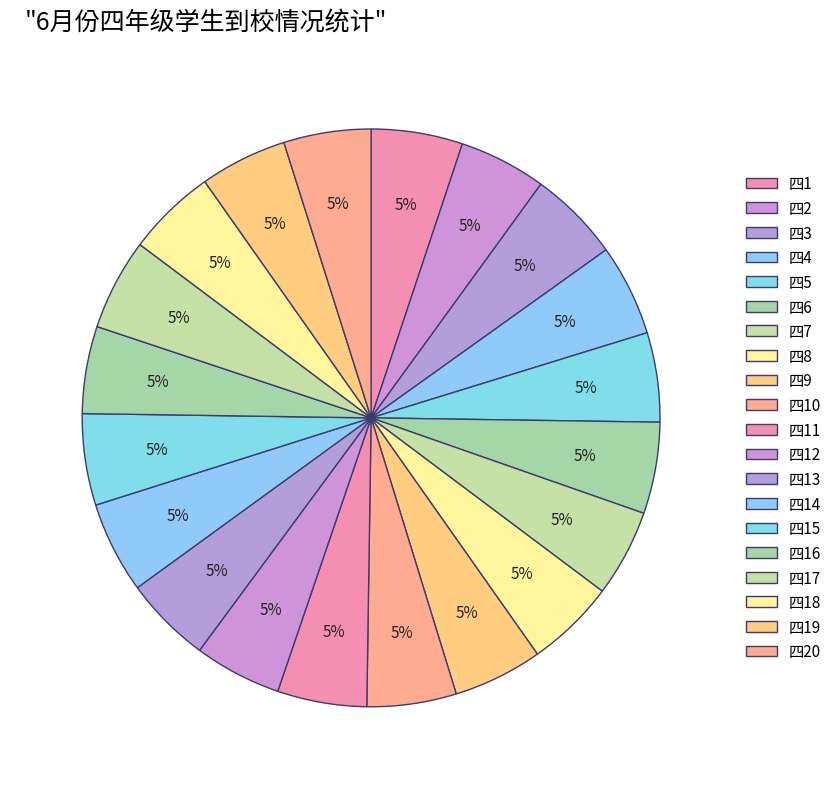

What percentage is the 四16 slice, to the nearest percent?

5%